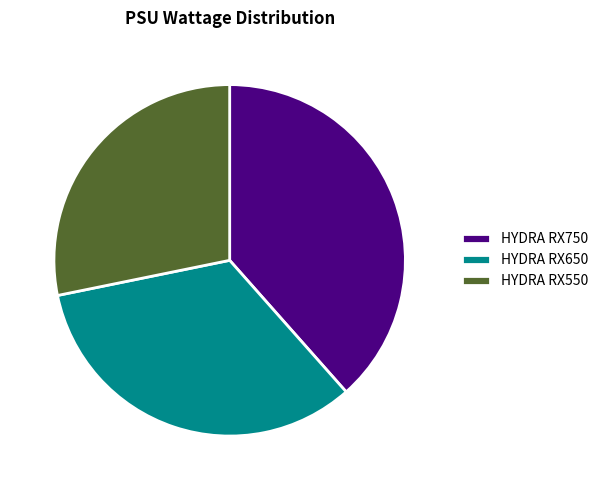

What is the ratio of the value at HYDRA RX650 to the value at HYDRA RX550?

1.2